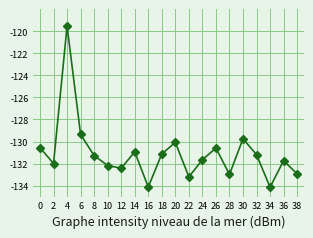

Where is the data nearest to the value -126?

6